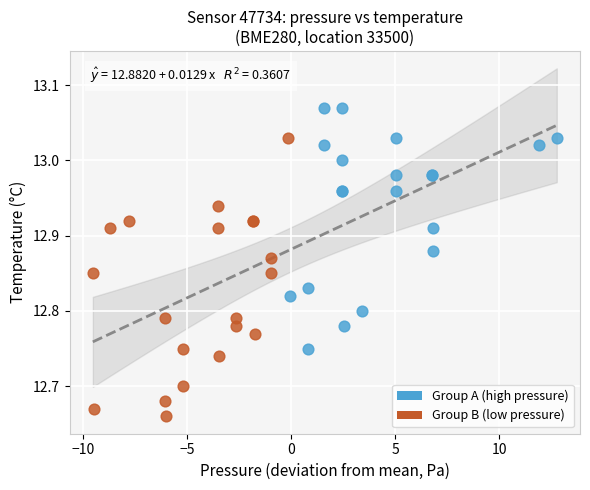

What are all the series names shown in the legend?

Group A (high pressure), Group B (low pressure)